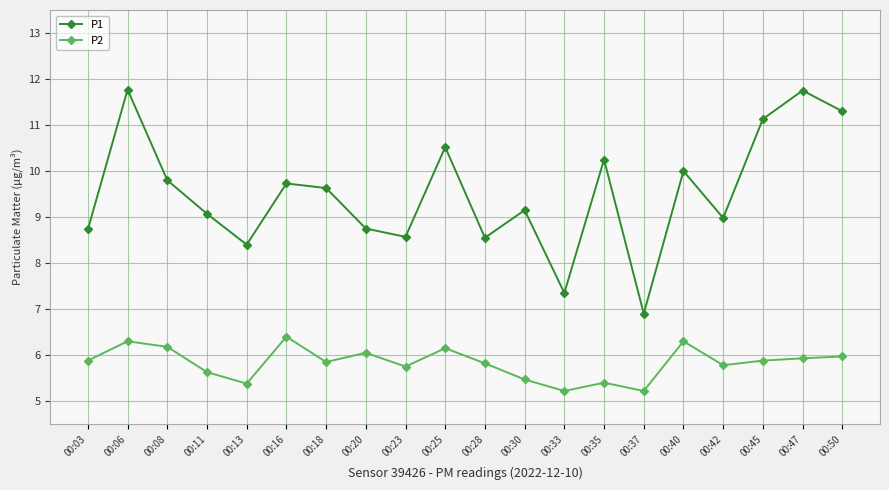

Which series changed the most between 00:03 and 00:18?

P1